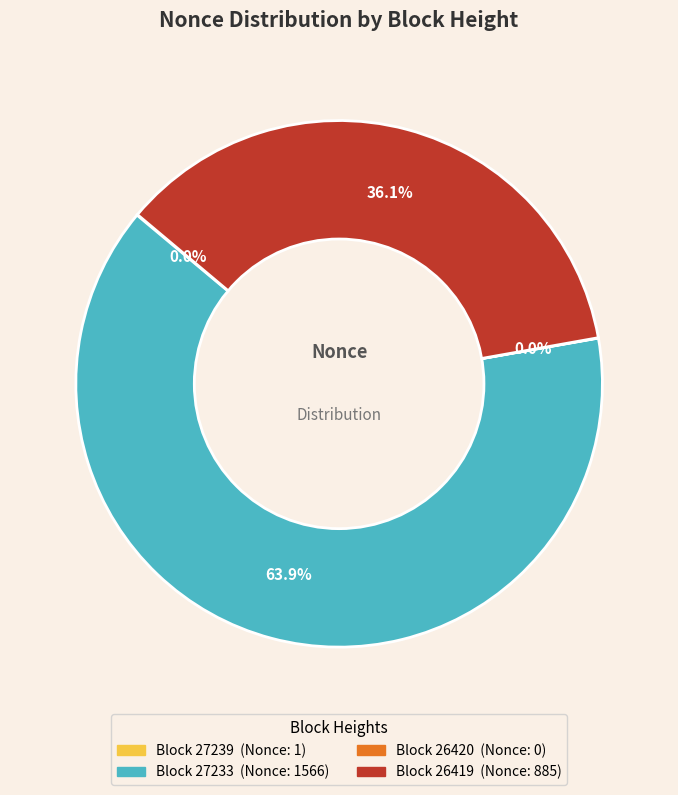

Is there a majority slice in this chart?

Yes